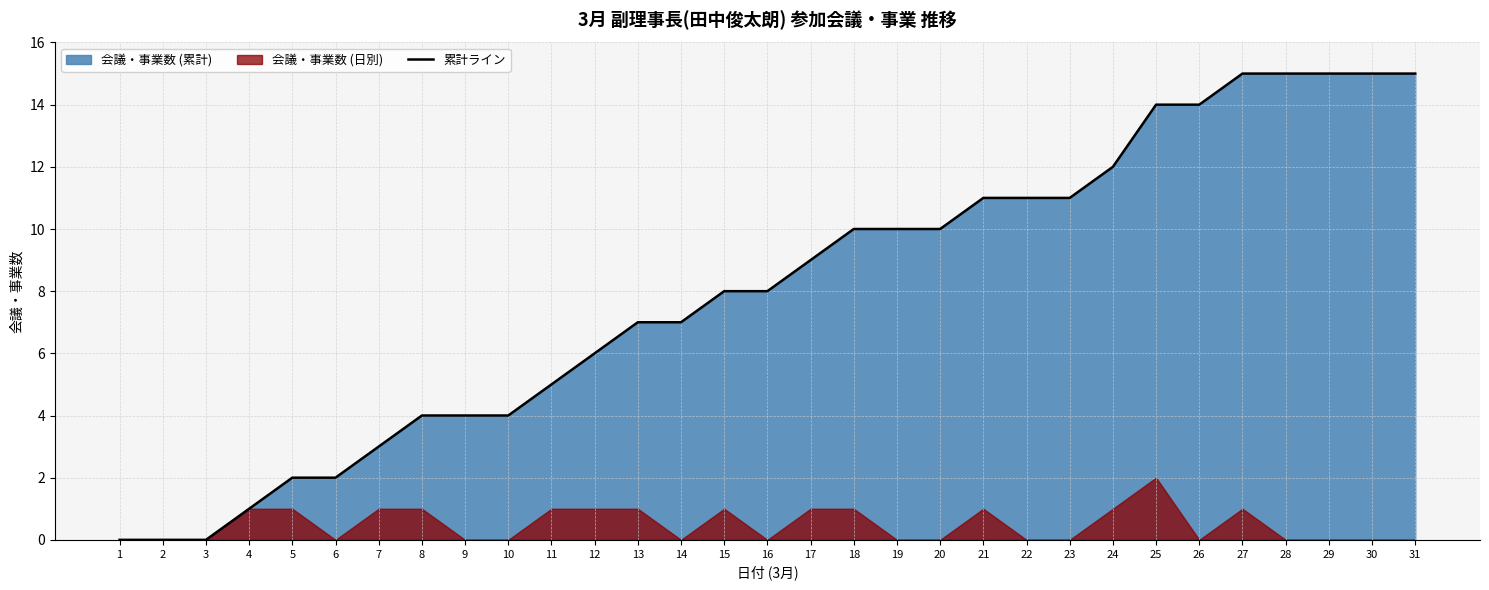

What is the value of the 26th point from the left?

14